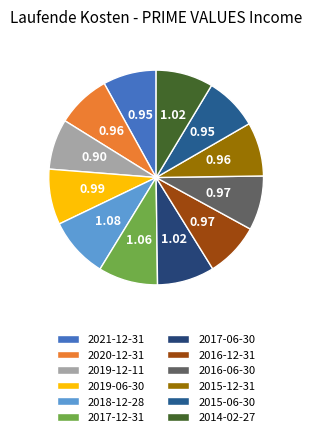

Does 2015-06-30 represent more than half of the total?

No